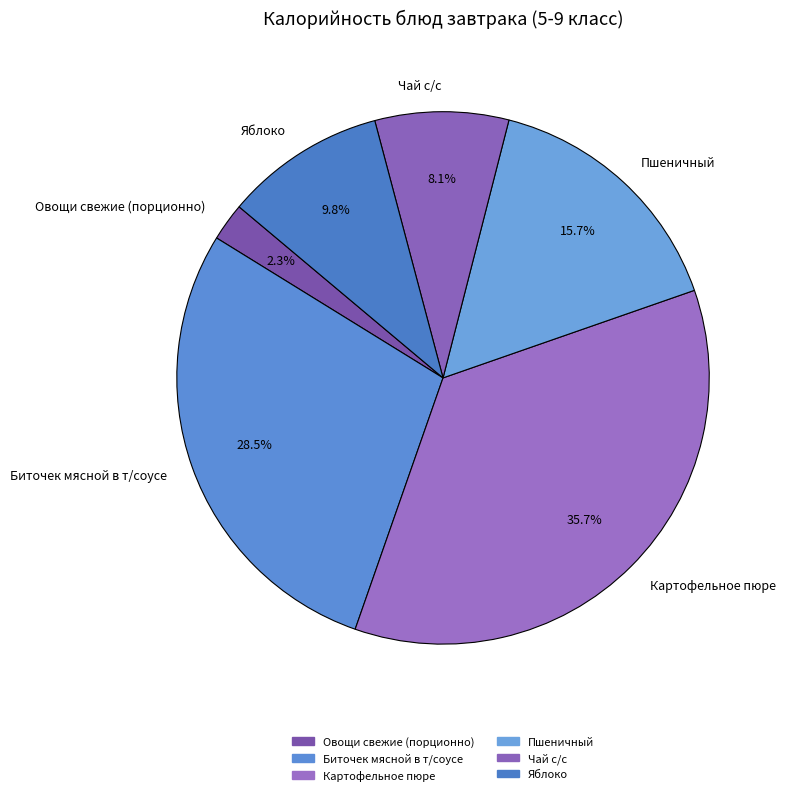

How many segments does this pie chart have?

6